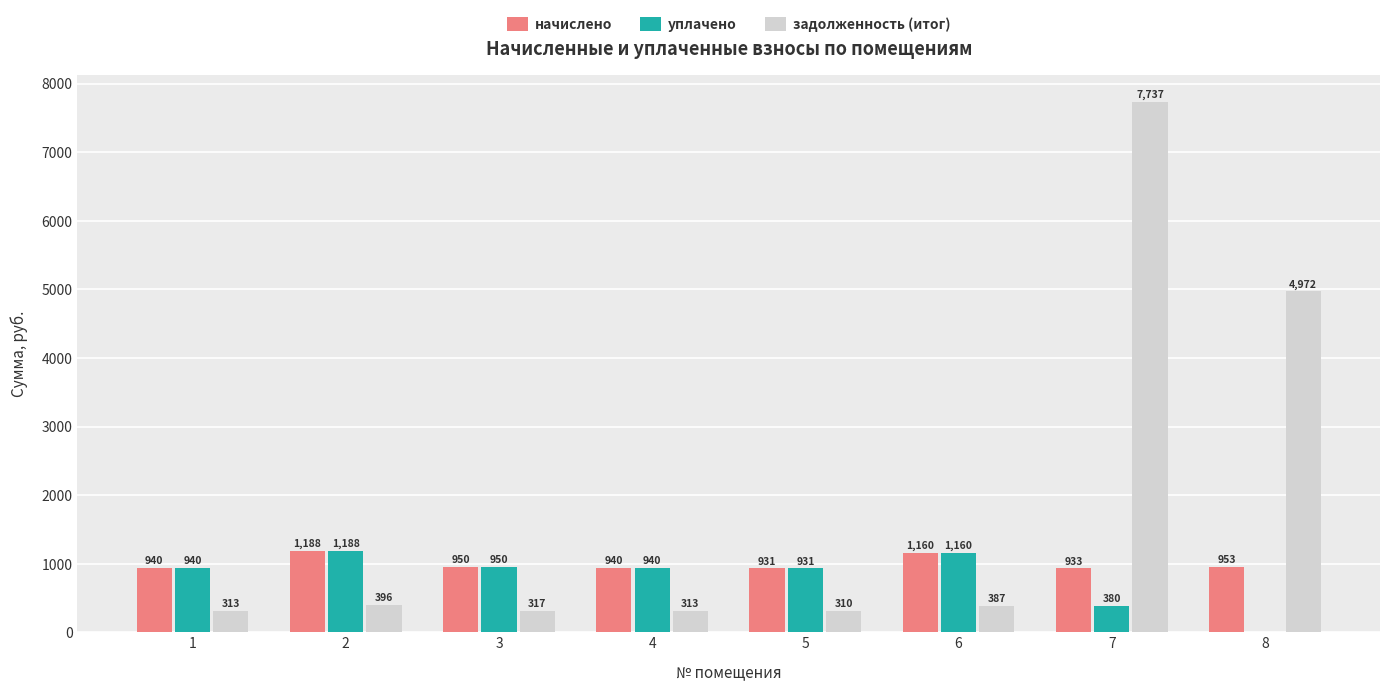

The начислено series shows 492.2 at 1. True or false?

False